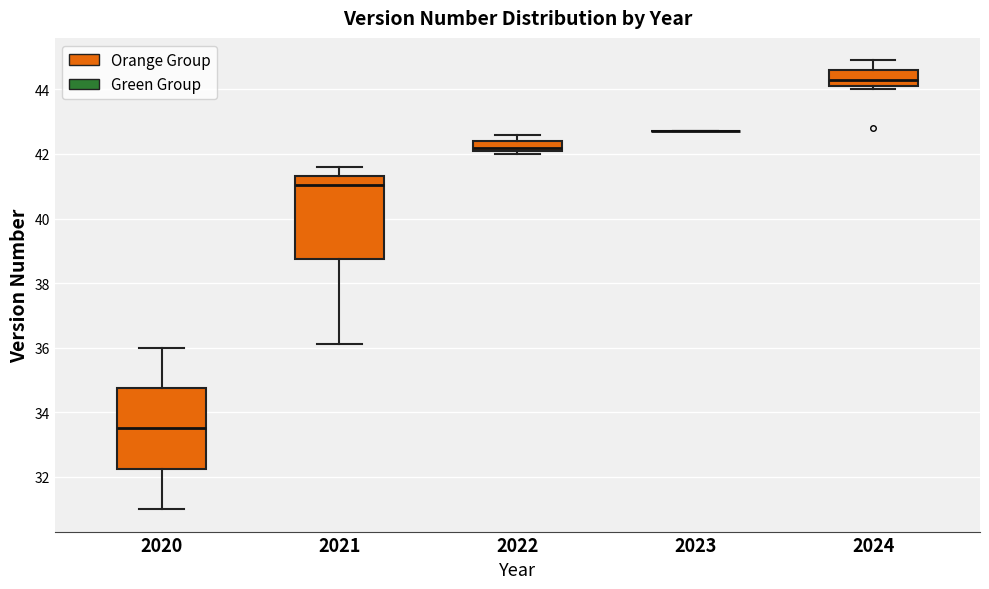

Where is the lower edge of the box at x = 2021 on the y-axis? The values are not printed on the chart, so give them approximately, as read against the axis.

38.8